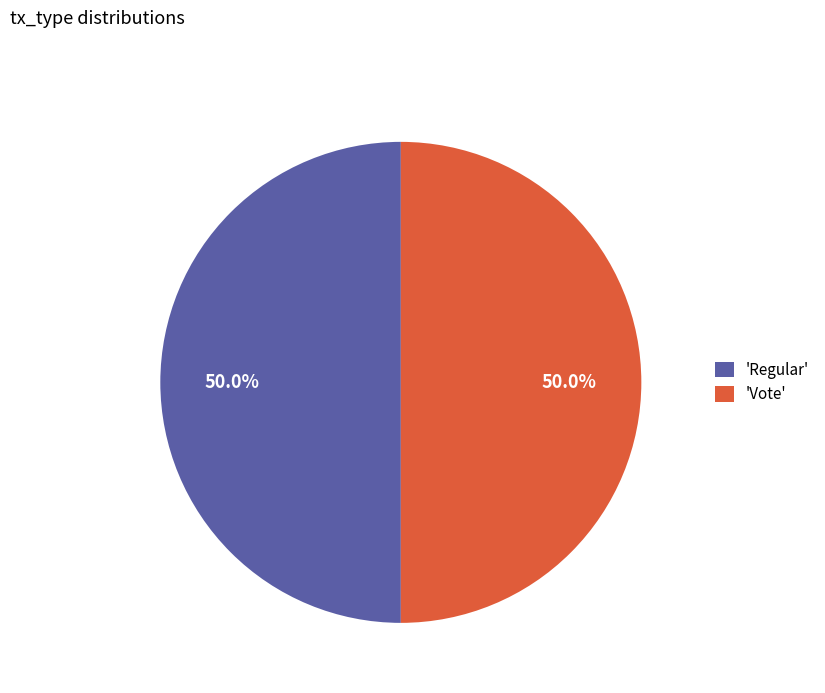

What is the total percentage of 'Regular' and 'Vote'?

100.0%